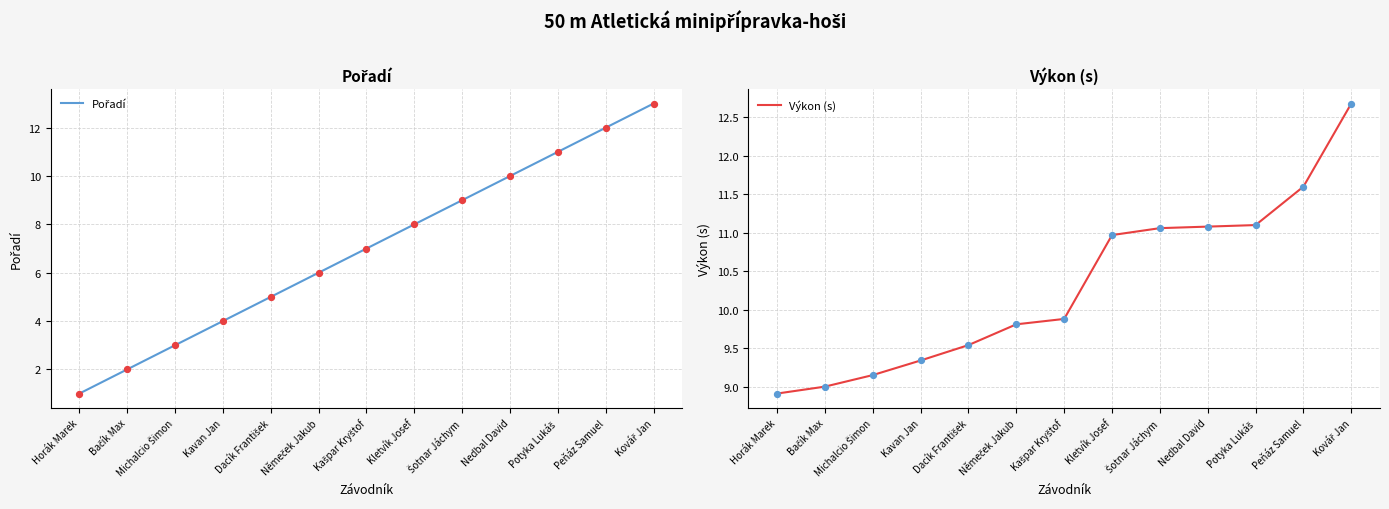

Which series has the widest spread of Y values?

Pořadí